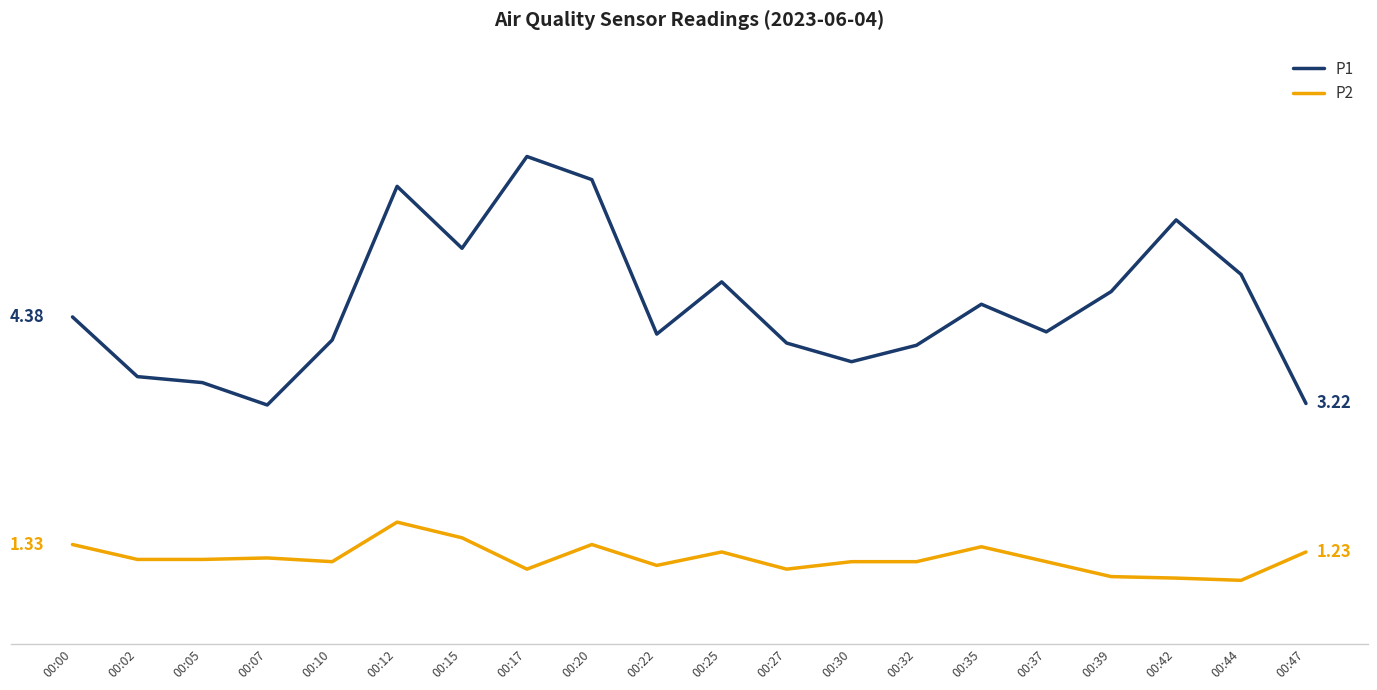

What is the value of the P1 point at the 20th from the left?

3.2